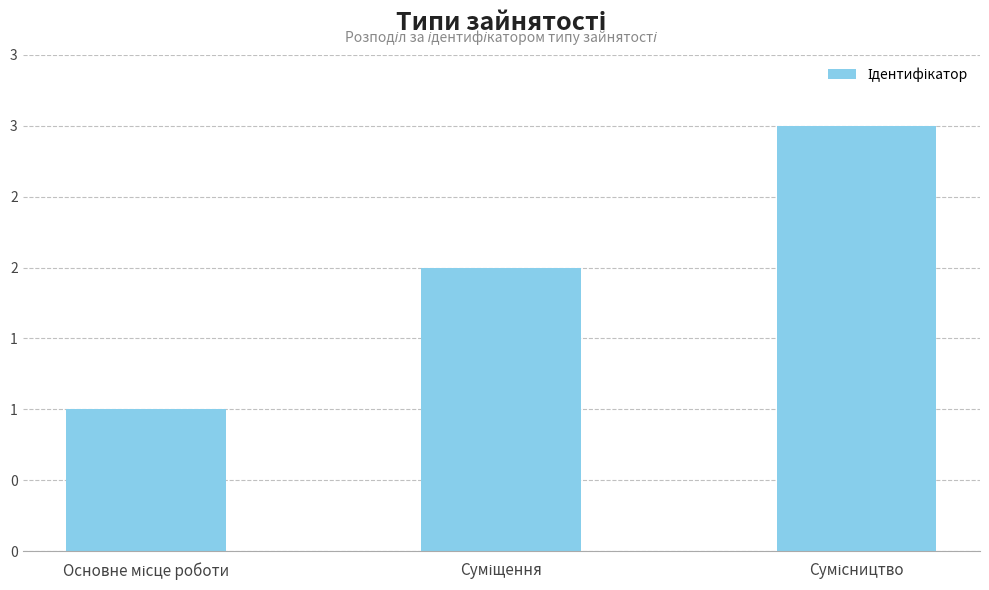

Reading left to right, list all the values displayed in this chart.

Основне місце роботи=1	Суміщення=2	Сумісництво=3